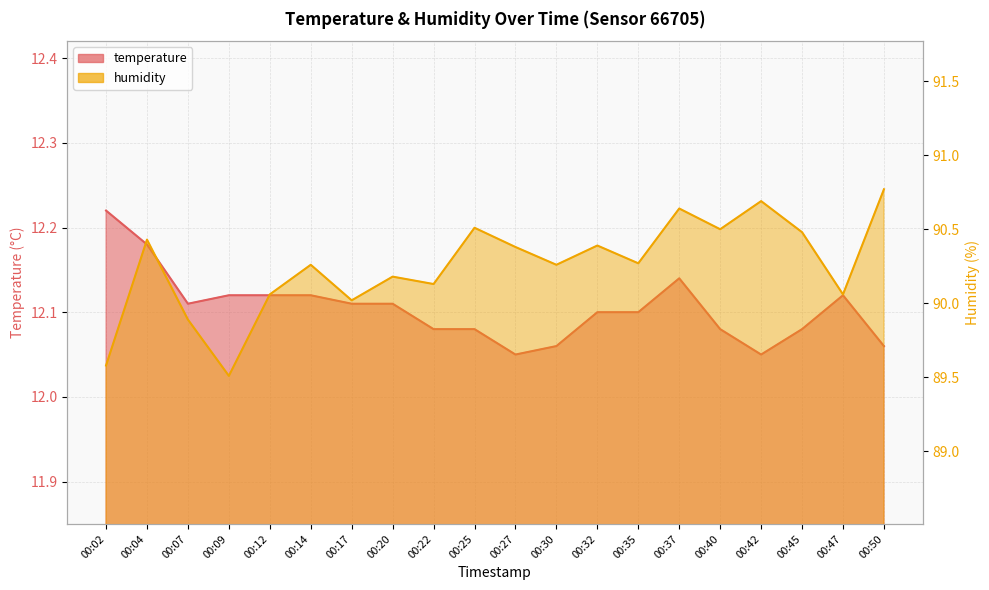

At which label is temperature closest to 12?

00:27